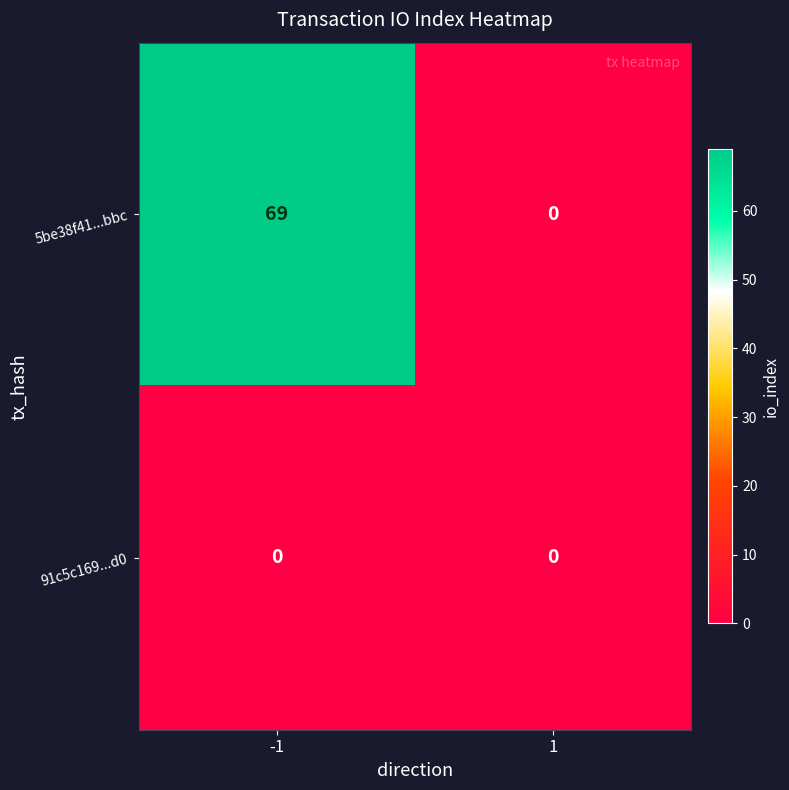

Which series has the largest total across all categories?

5be38f41...bbc